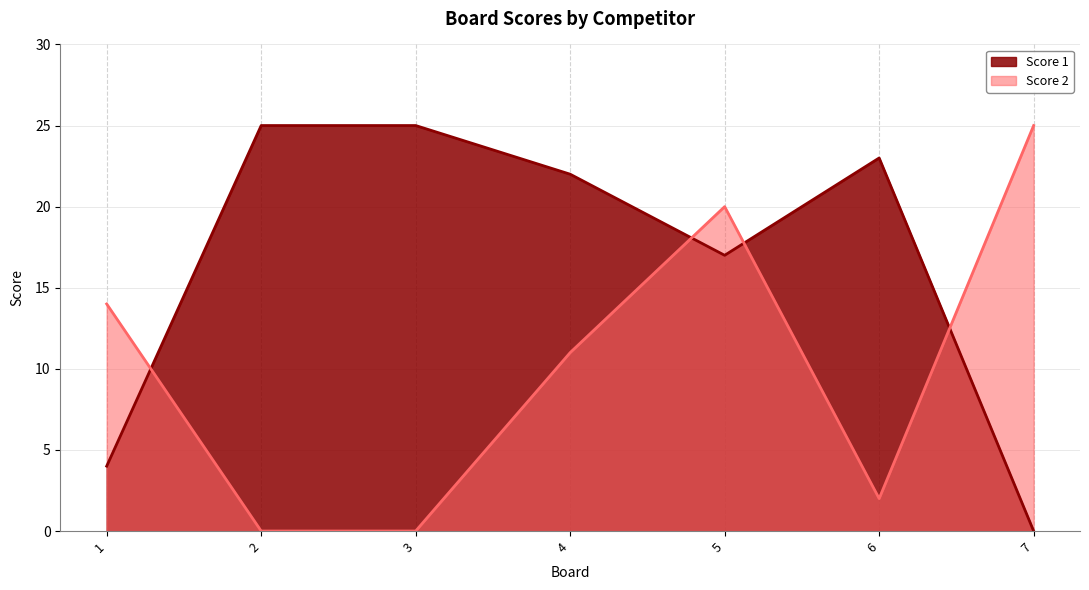

Which has a higher value, 7 or 1?

1